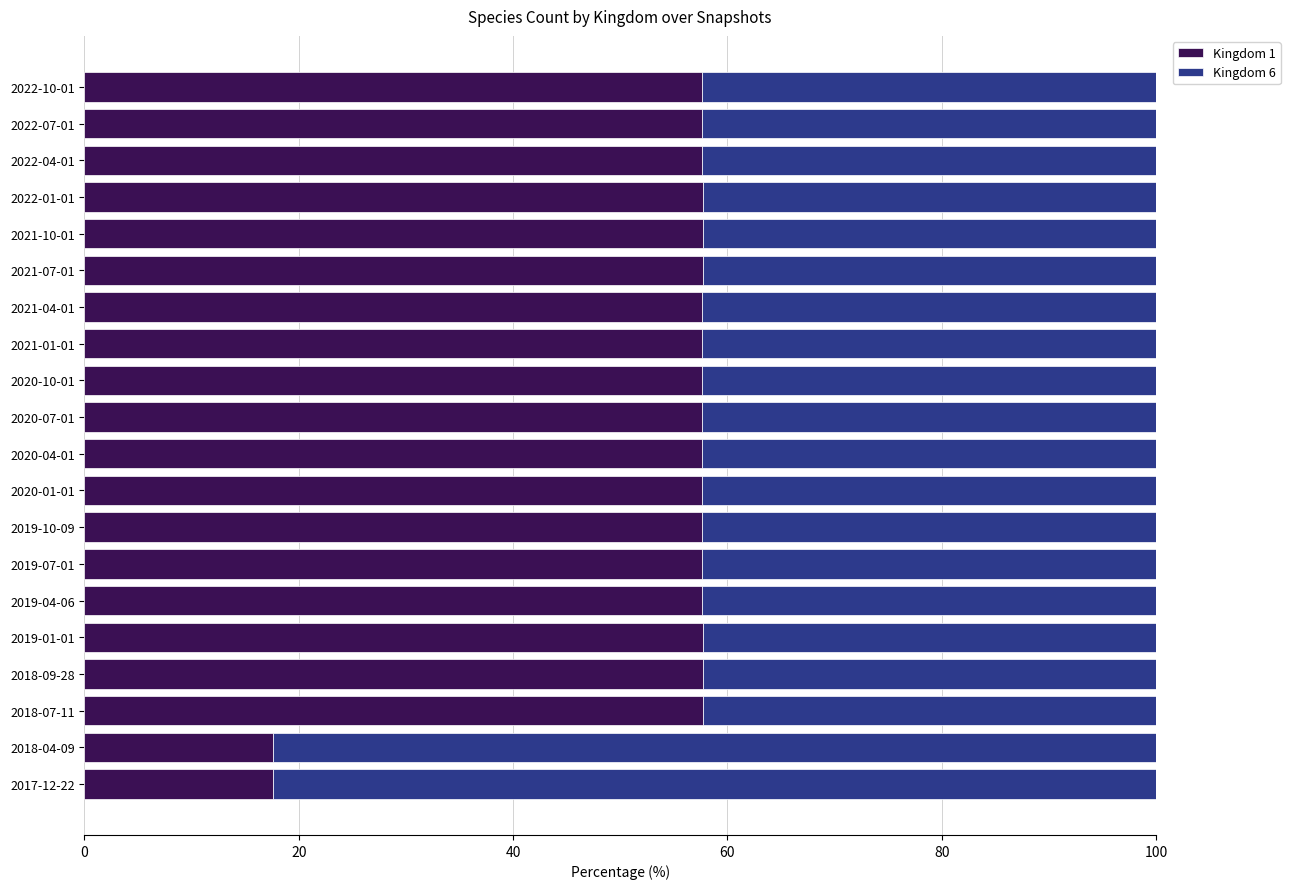

What is the maximum value for Kingdom 1?

57.7